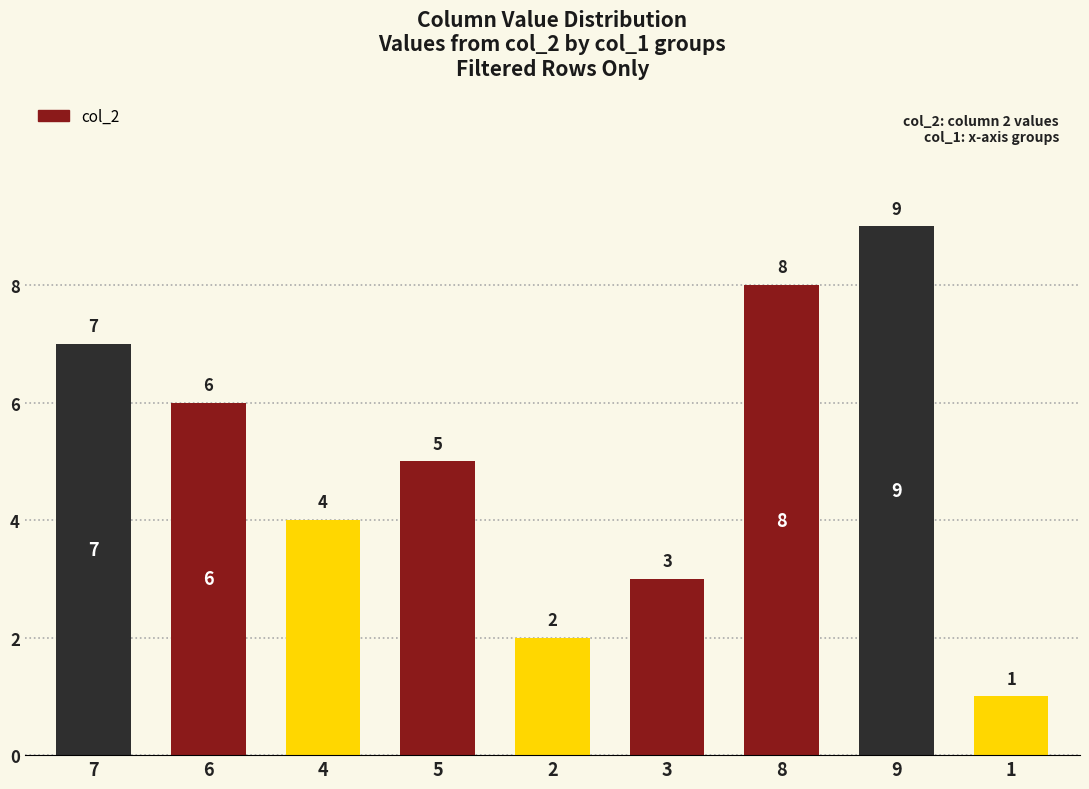

How many values are below 5?

4